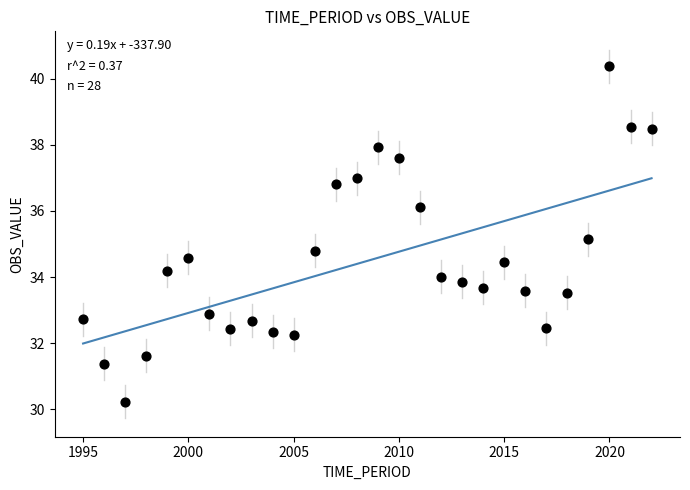

What is the range of X values (max minus min)?

27.0